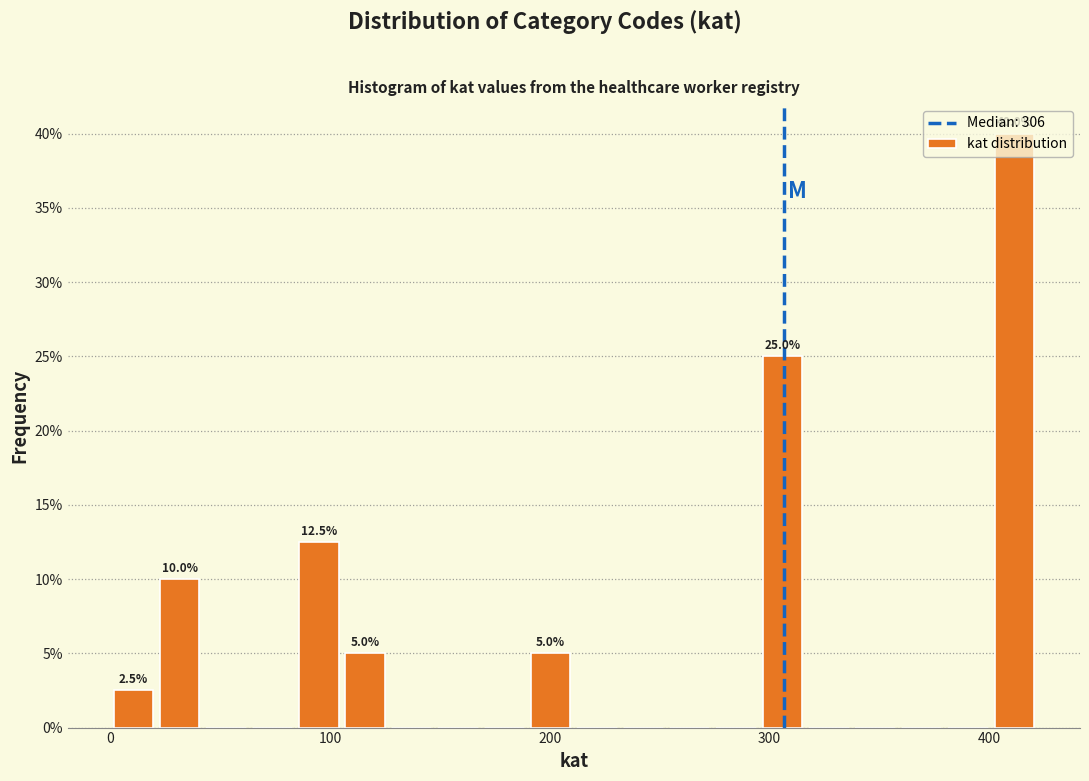

Around what value on the x-axis is the tallest bar? Give the approximate position of its centre, as read against the axis.

410